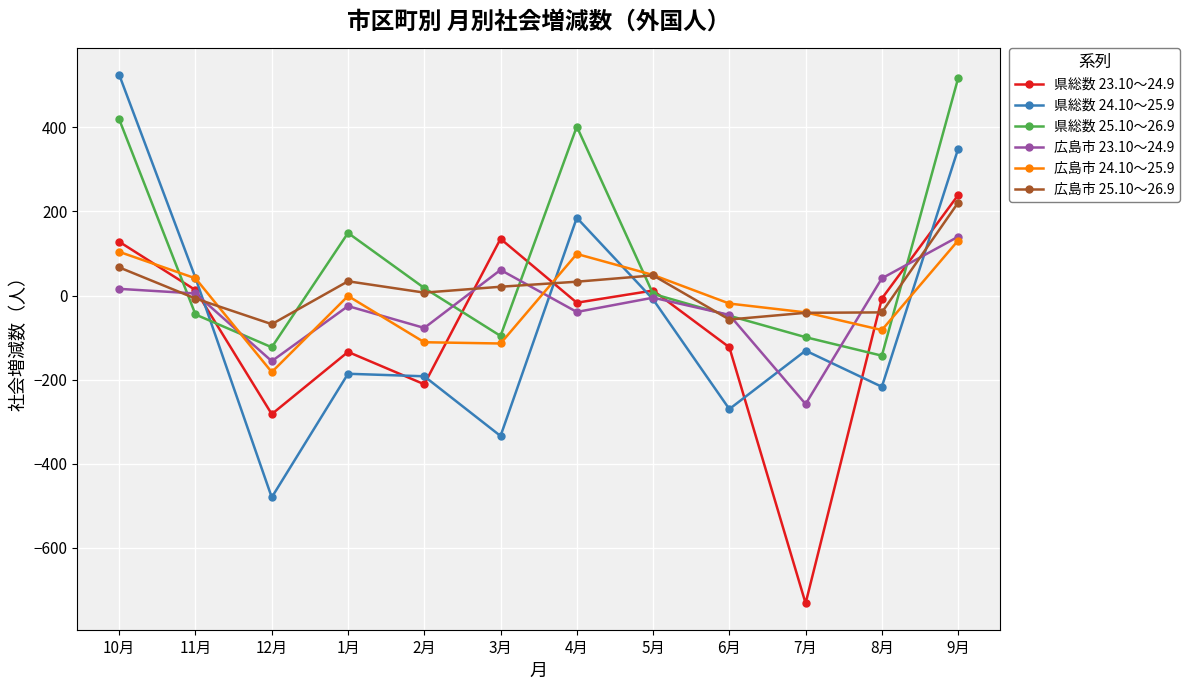

Which series ends up on top after the final intersection of 広島市 23.10～24.9 and 県総数 25.10～26.9?

県総数 25.10～26.9